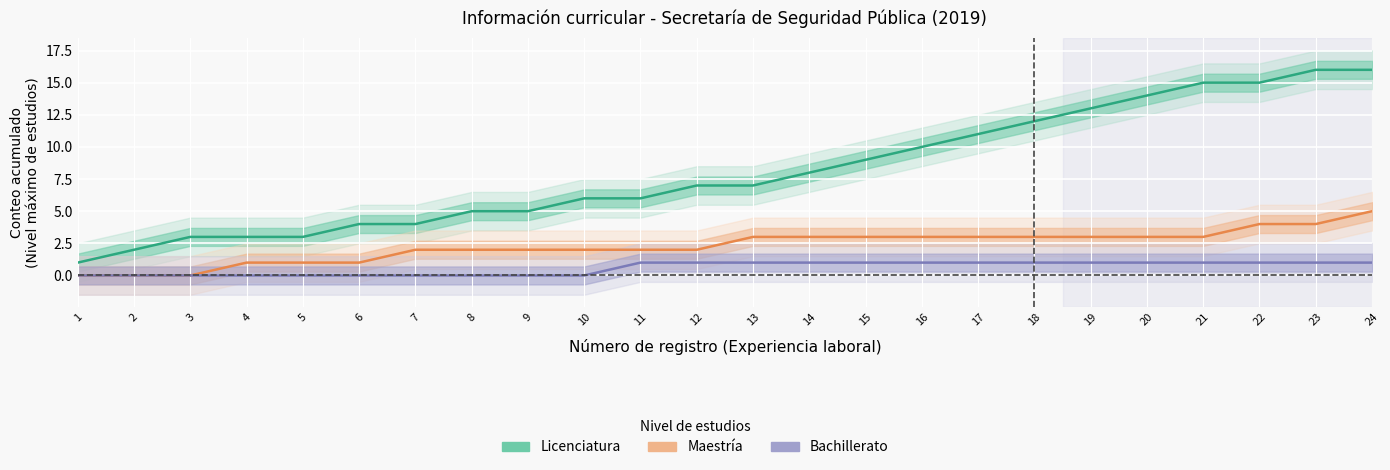

How many lines are shown in the chart?

3